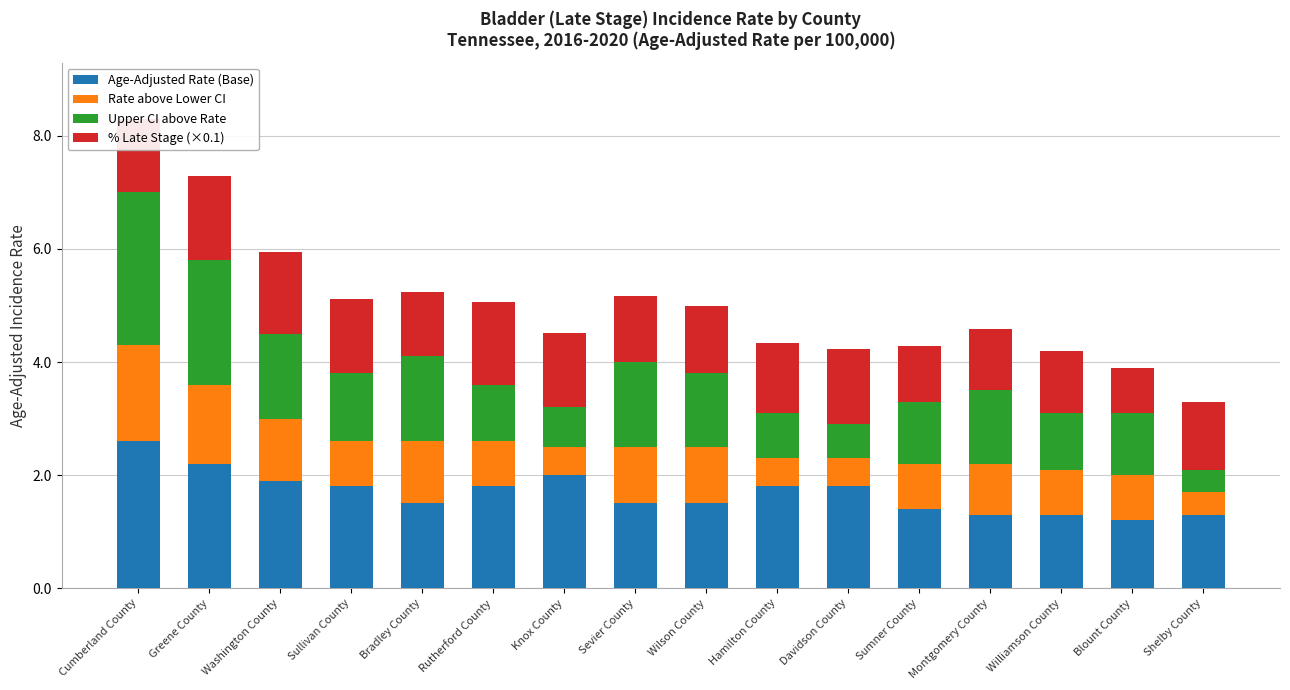

How many bars are there in total?

16